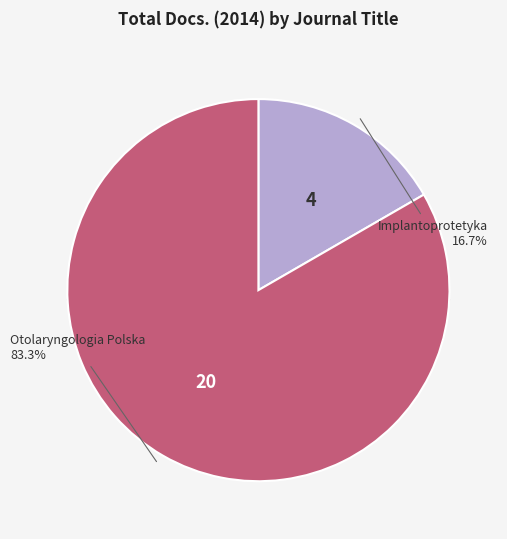

To the nearest percent, what portion does Implantoprotetyka represent?

17%